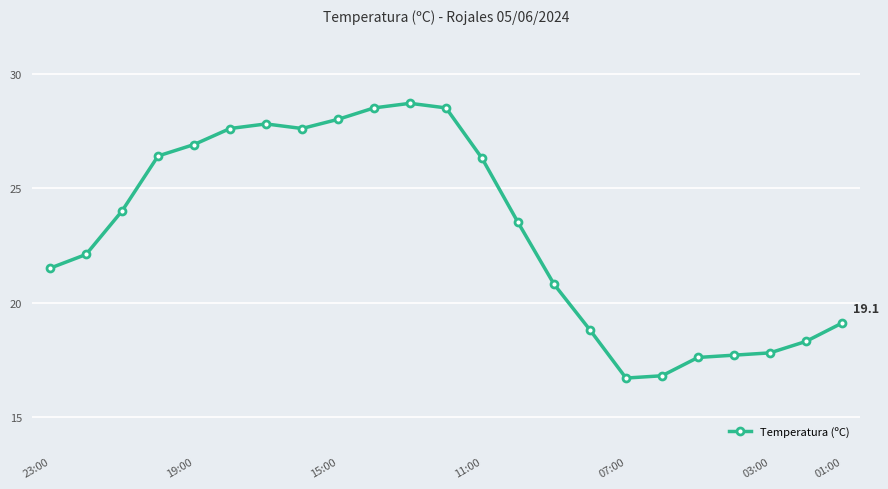

What is the value of the 23rd point from the left?

19.1